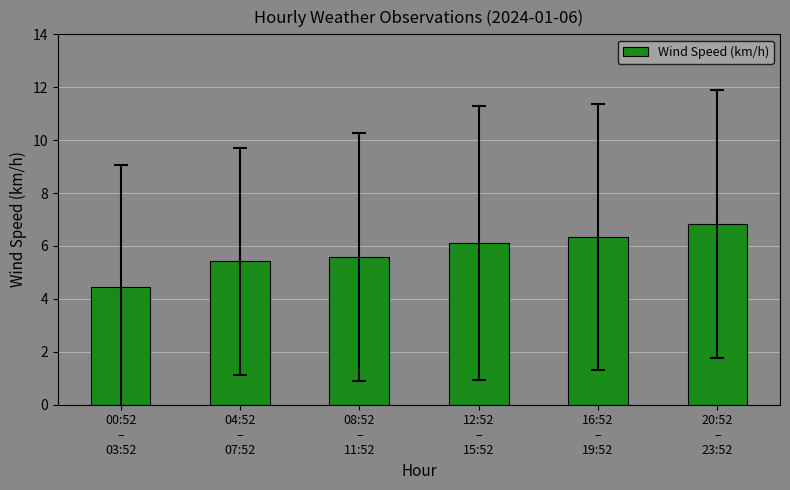

What is the label of the 5th bar from the left?

16:52
–
19:52